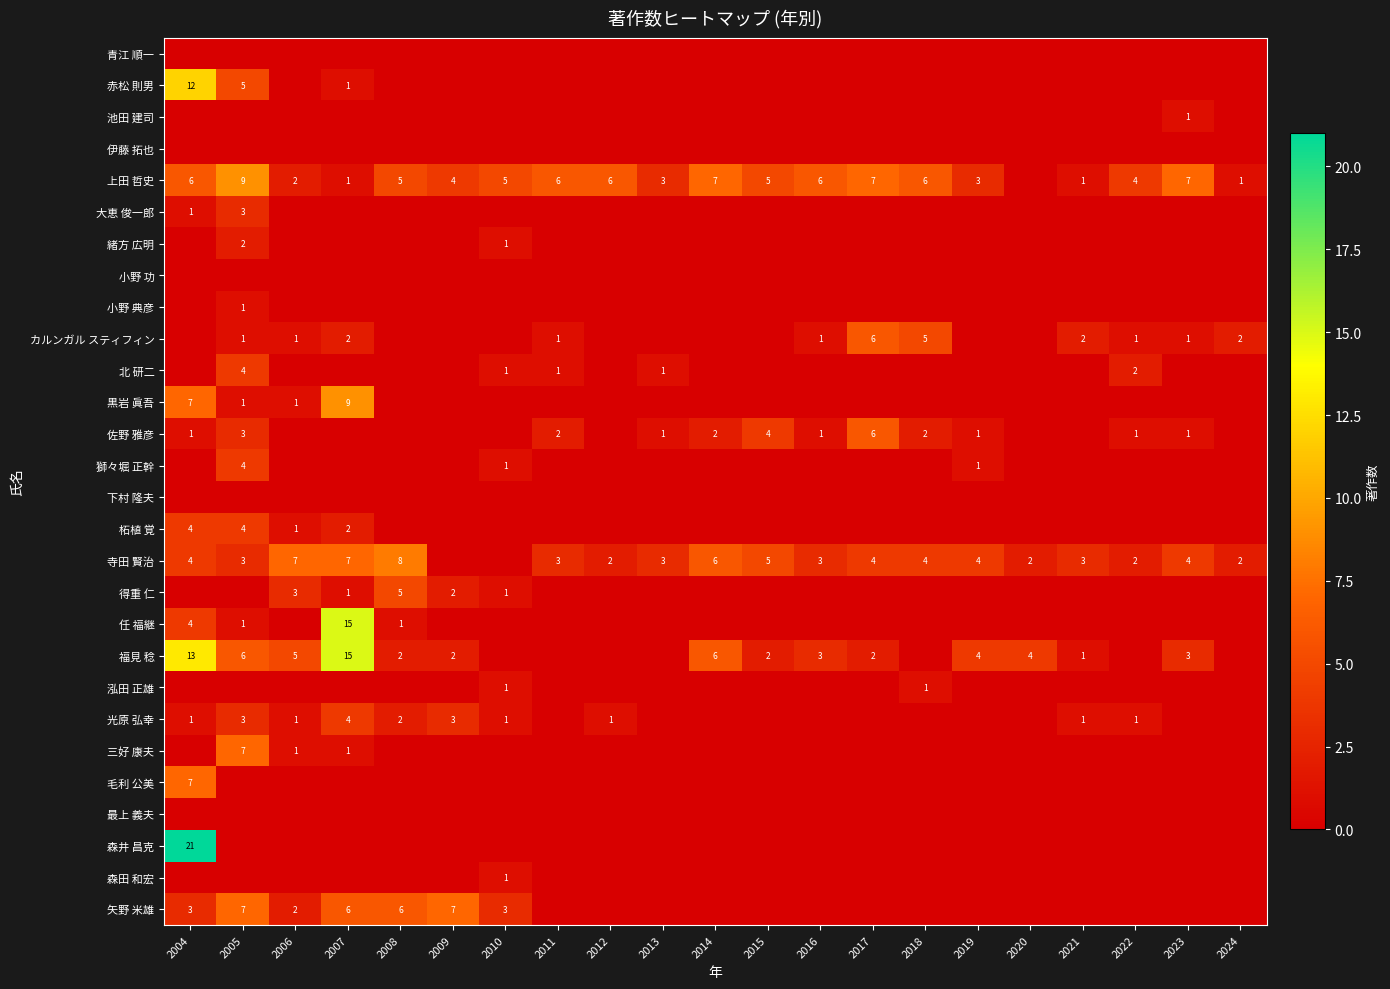

Which category has the highest value in the 赤松 則男 series?

2004